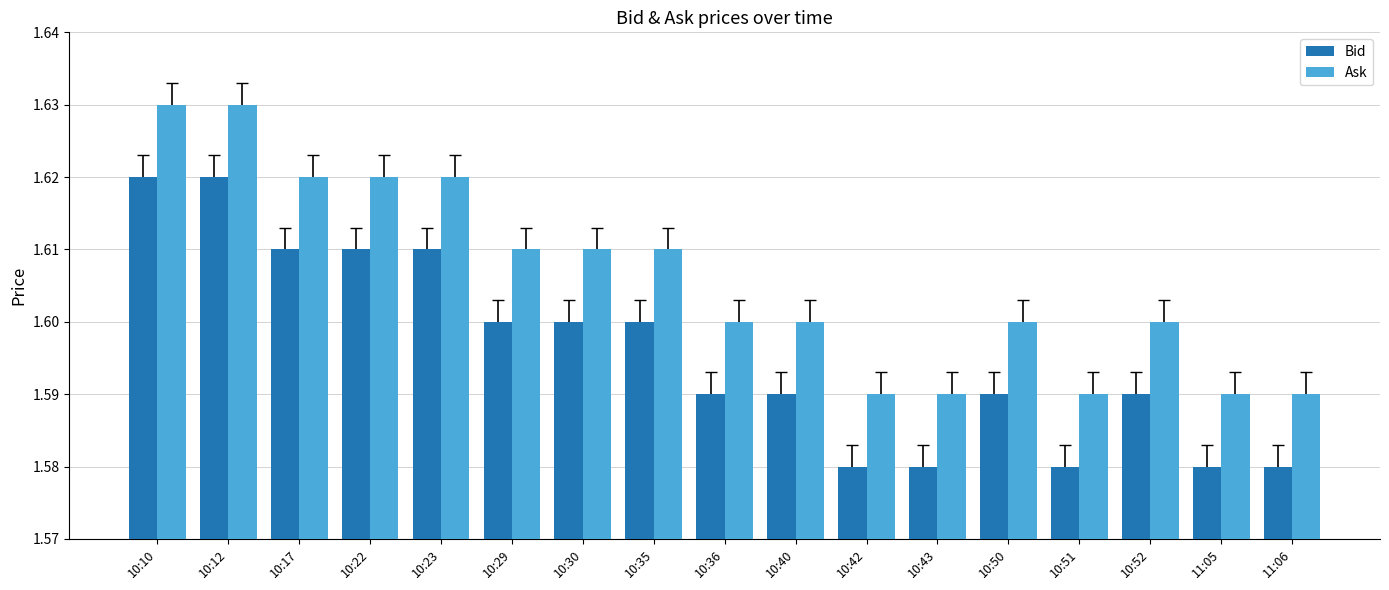

How many Bid values are between 1 and 2?

17